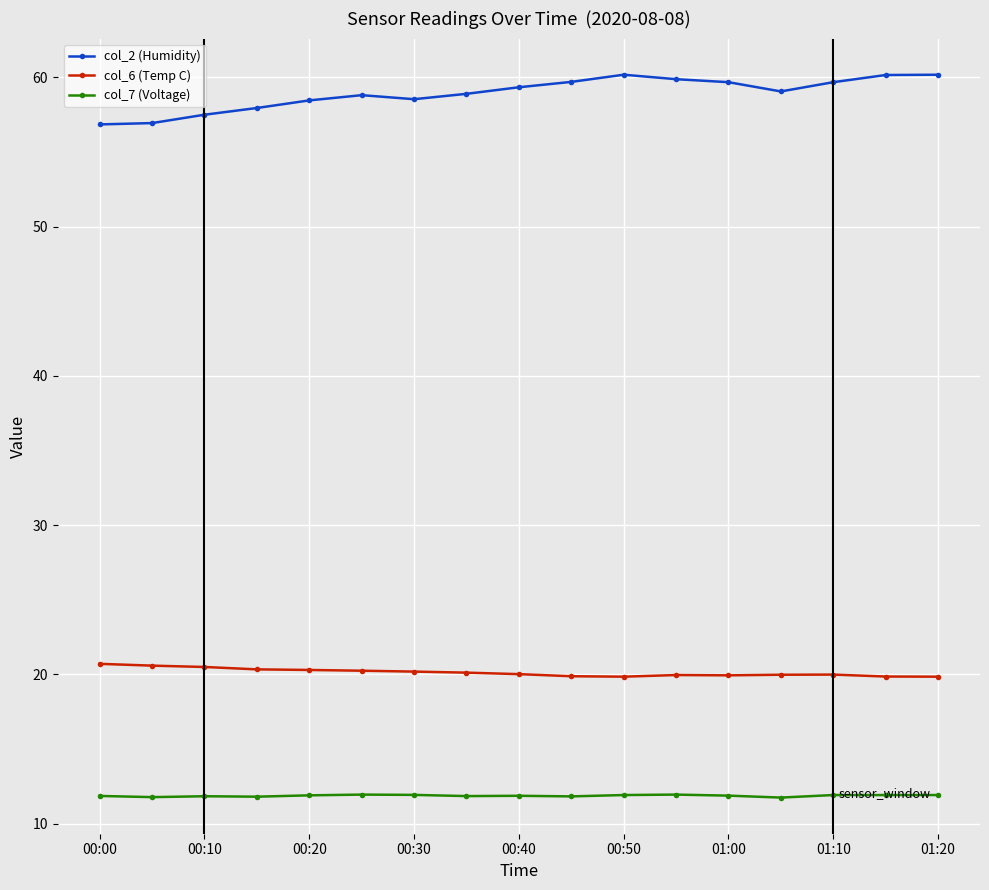

What is the difference between the maximum and minimum values in the col_2 (Humidity) series?

3.3